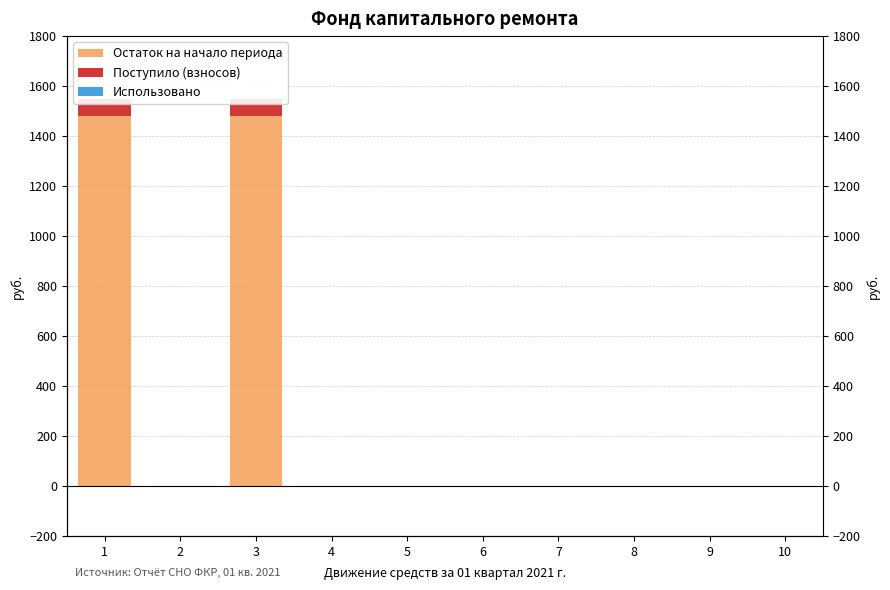

How many groups of bars are there?

10